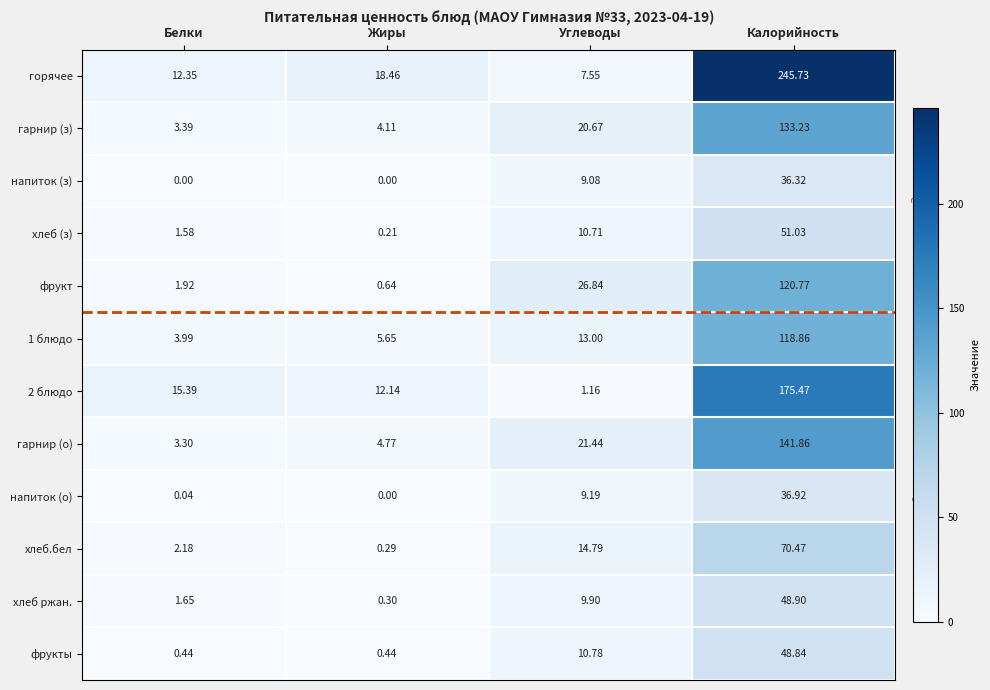

Where does the напиток (о) series first go above 9?

Углеводы